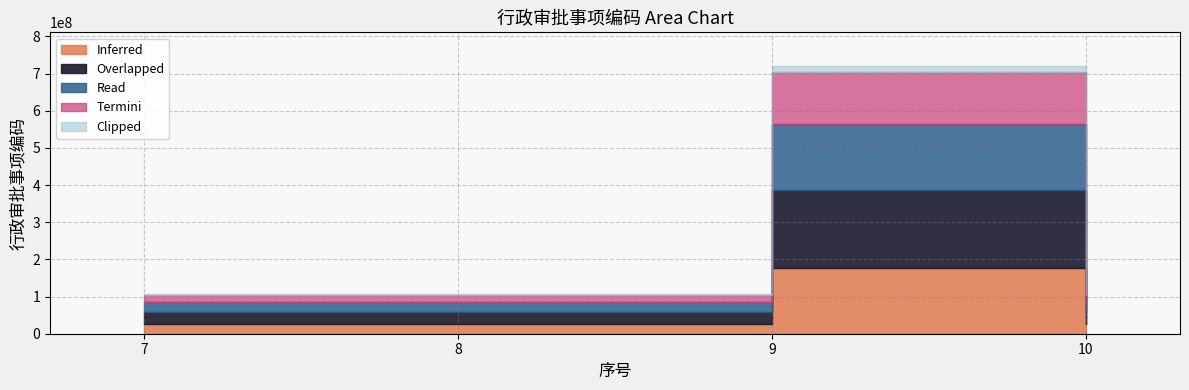

What is the smallest value displayed?

105003000